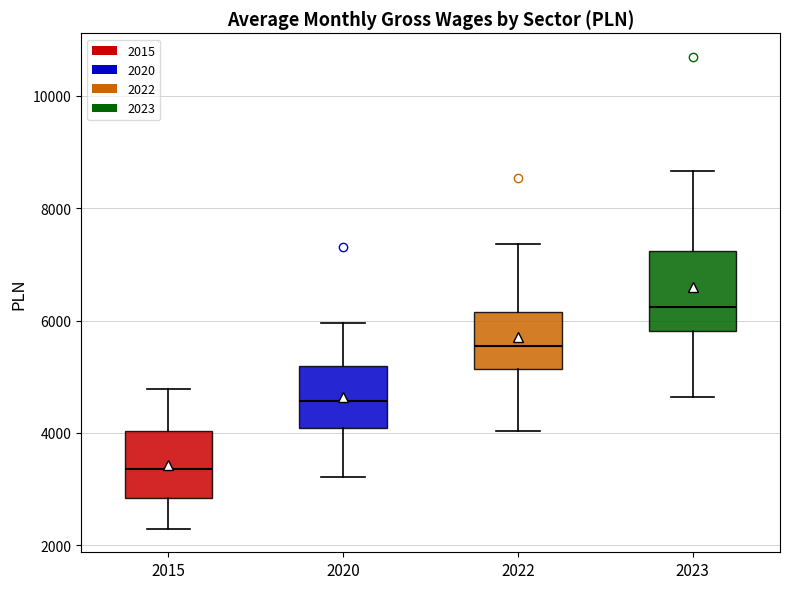

Reading left to right, transcribe this box plot: for each box, give where its median line is, the range the box spans, and where its two whiskers end, as read against the y-axis. The values are not printed on the chart, so give them approximately, as read against the axis.

2015: median 3400, box 2800 to 4000, whiskers 2200 to 4800
2020: median 4600, box 4000 to 5200, whiskers 3200 to 6000
2022: median 5600, box 5200 to 6200, whiskers 4000 to 7400
2023: median 6200, box 5800 to 7200, whiskers 4600 to 8600